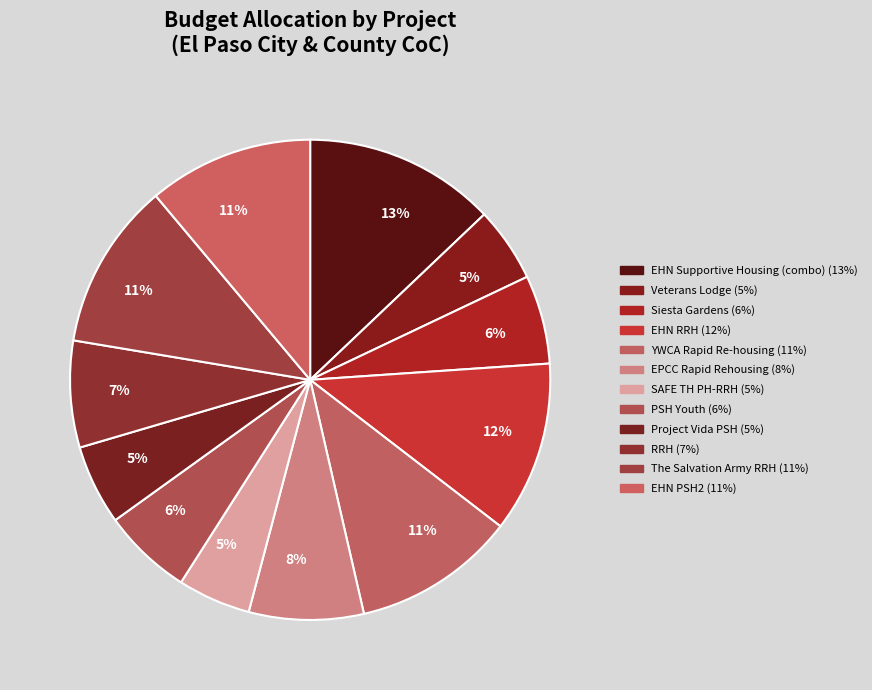

To the nearest percent, what is the difference between the largest and smallest slice percentages?

8%